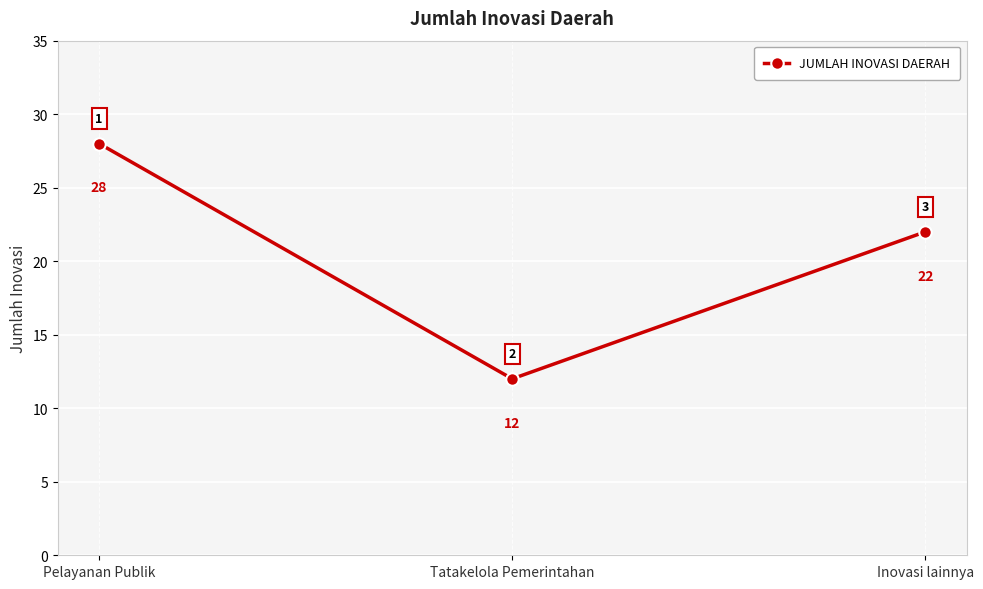

What is the value of the 3rd point from the left?

22